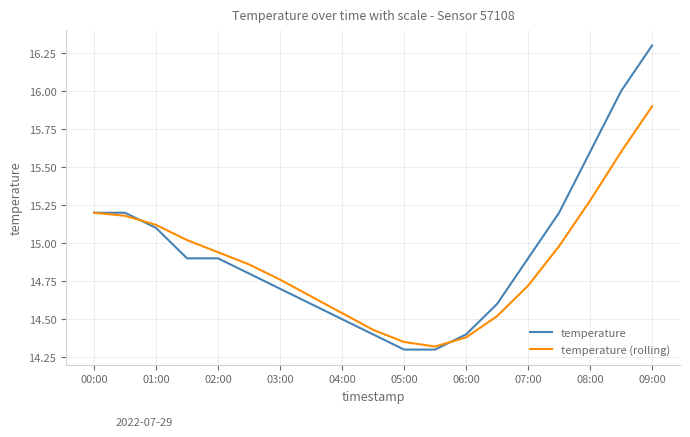

How many interior local valleys does the temperature (rolling) series have?

1